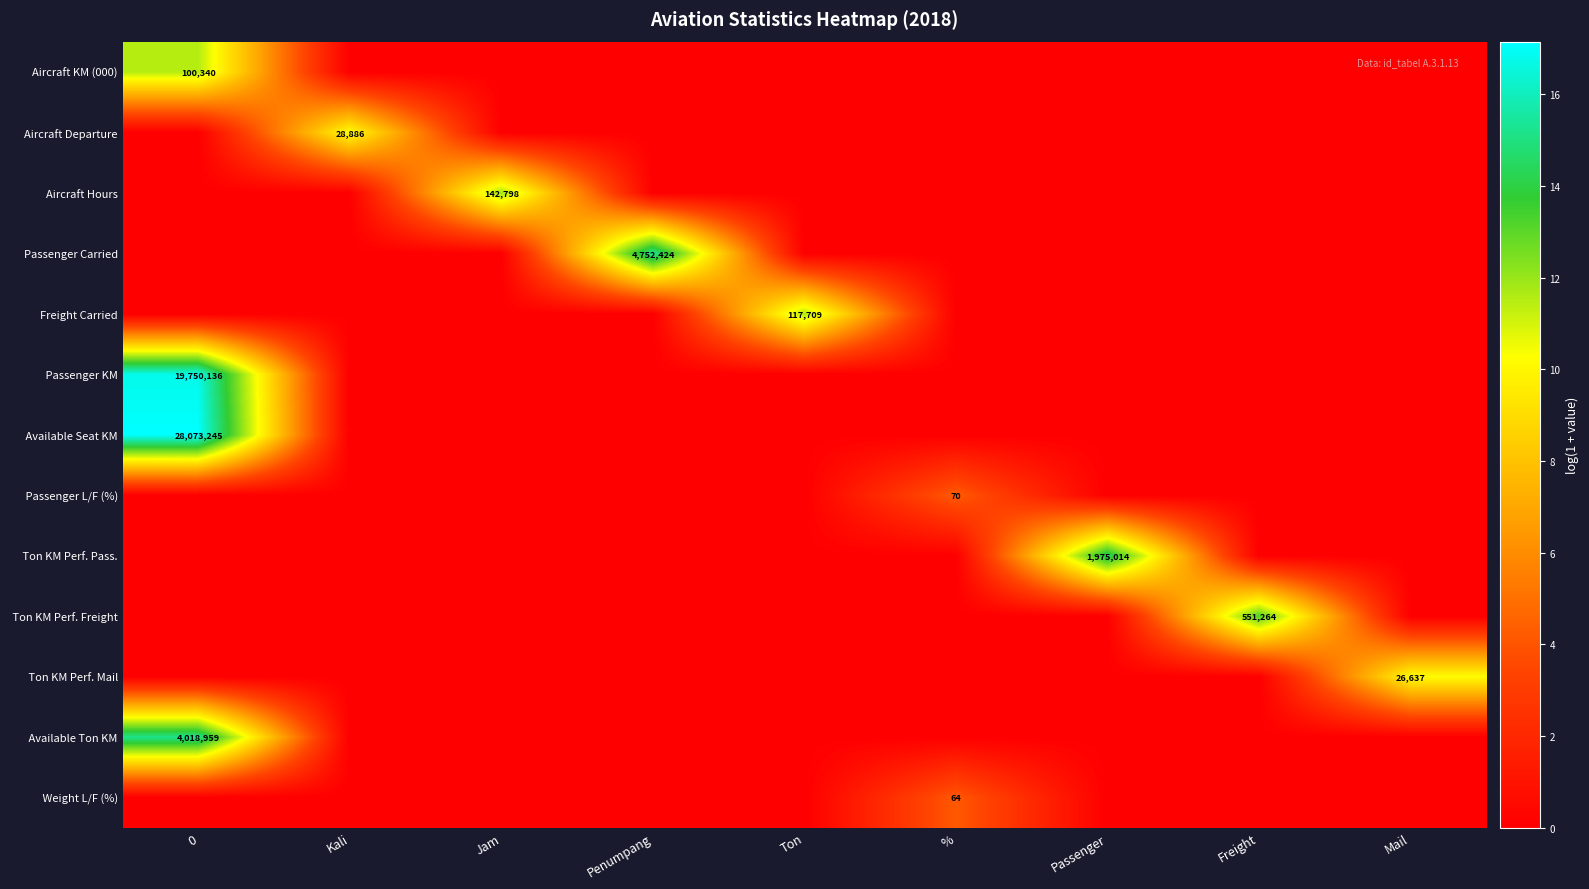

What is the difference between the maximum and second lowest values in the Aircraft Departure series?

10.3